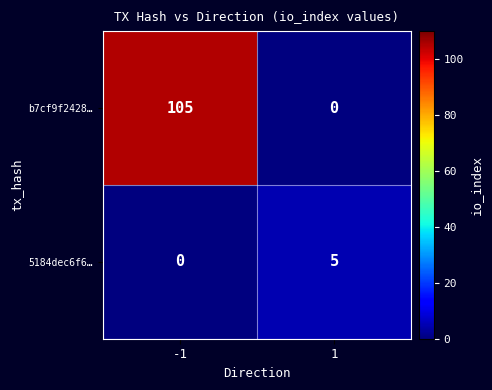

Count the number of data series in this chart.

2